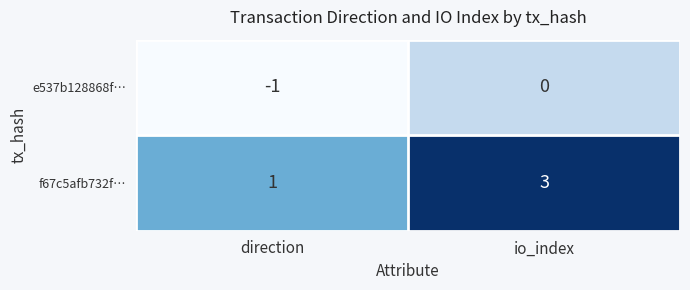

True or false: f67c5afb732f… has a value of 3 at io_index.

True